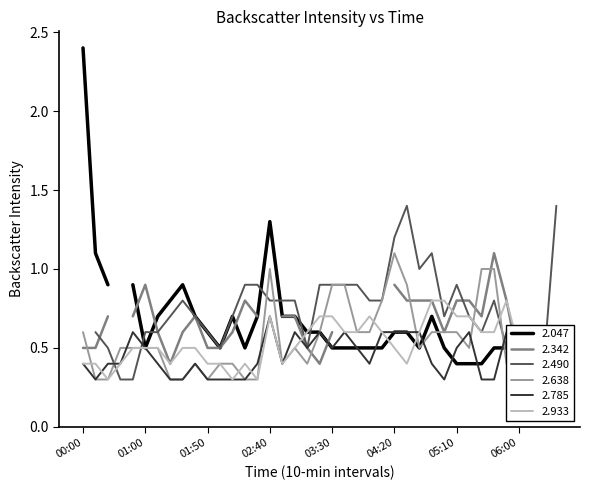

The value of 2.638 at 06:00 is 0.4. True or false?

True